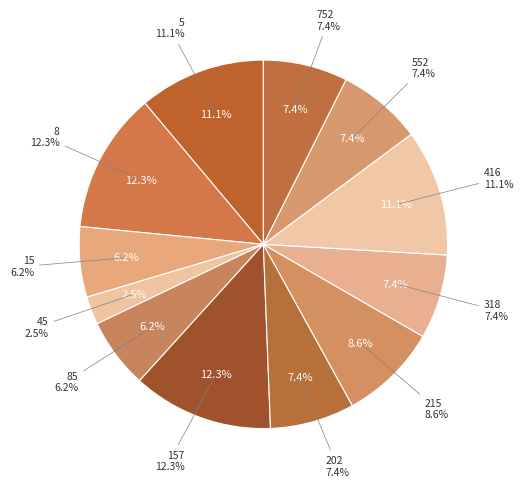

True or false: 318 accounts for 7% of the total.

True